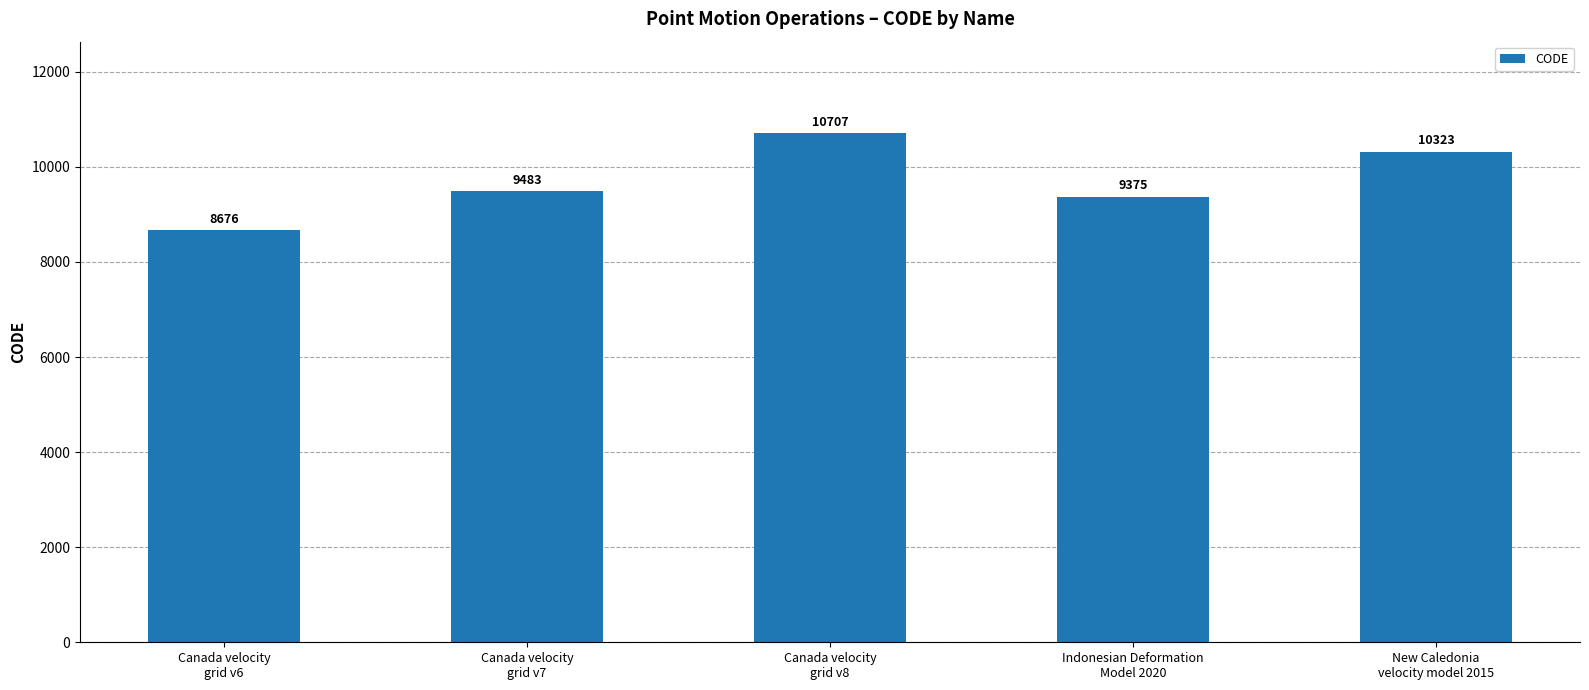

Does the chart contain stacked bars?

No